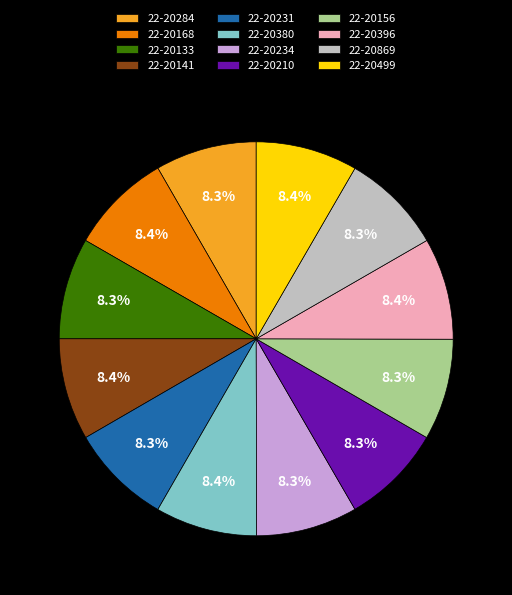

What percentage is NOT represented by 22-20380?

91.6%